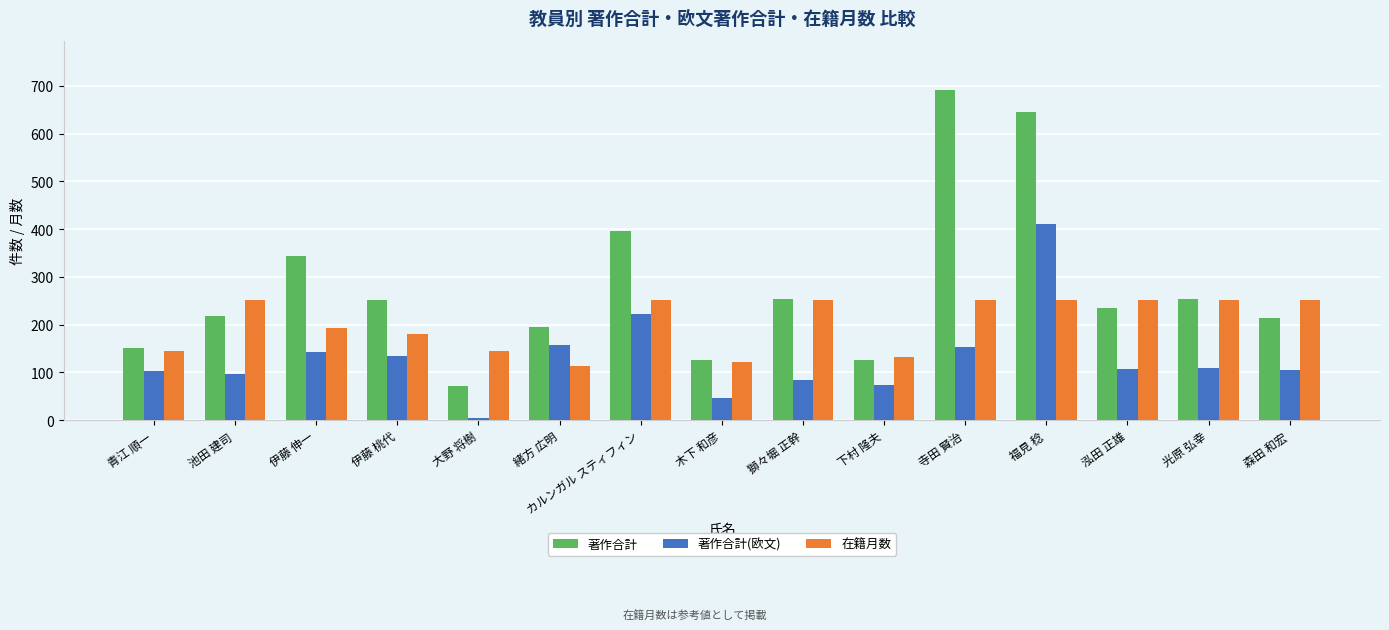

Where does the 著作合計 series first go above 234?

伊藤 伸一